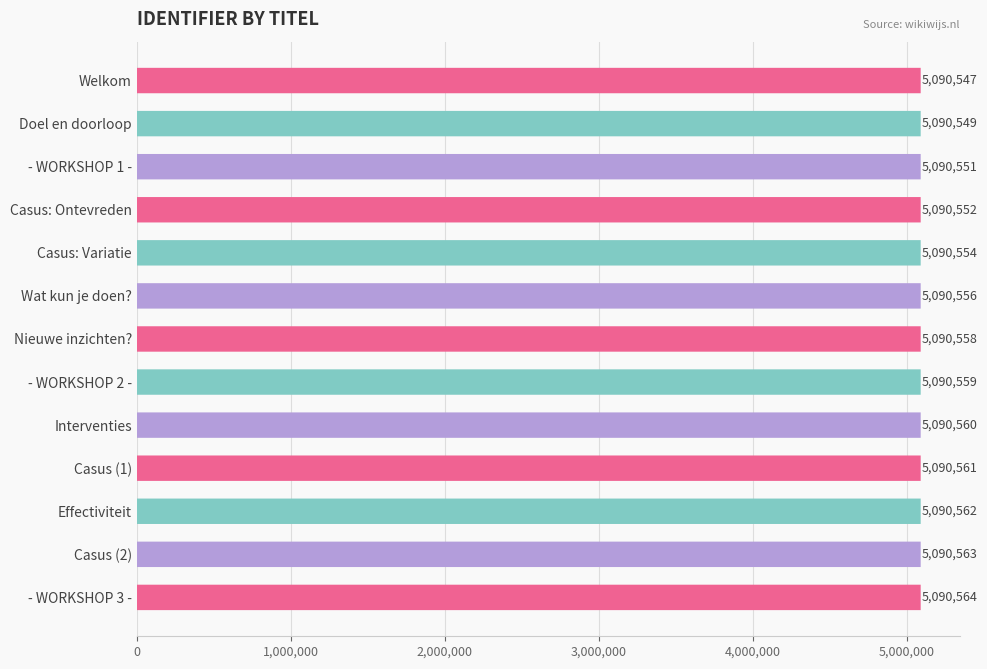

Does the chart contain any negative values?

No